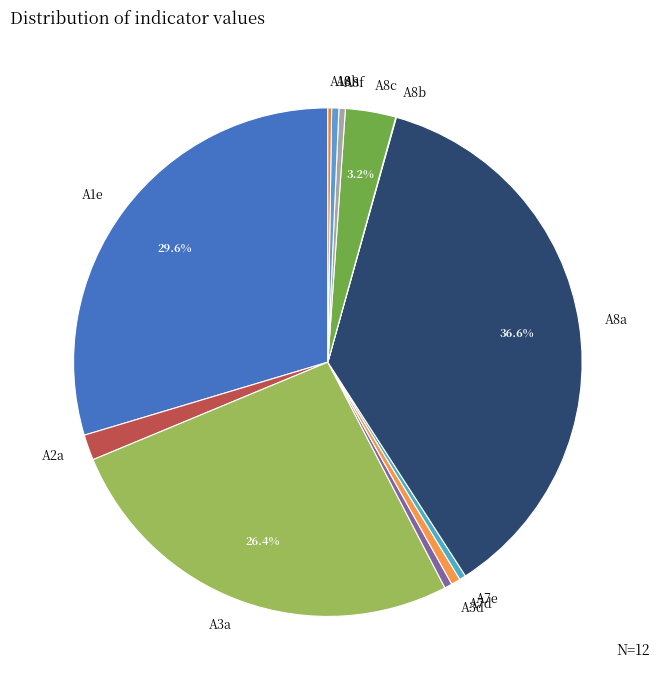

Combined, what portion of the pie is A3a and A8c?

29.6%